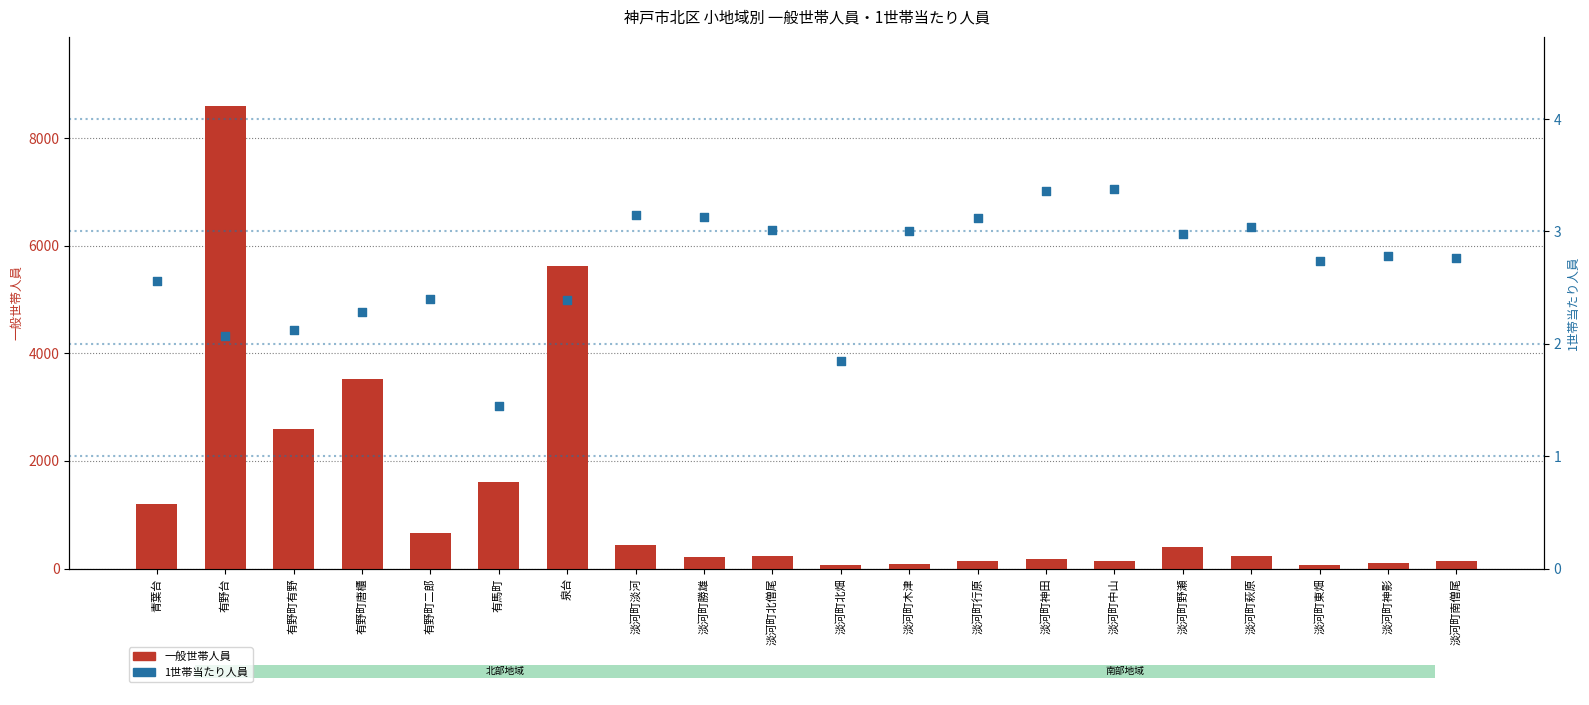

Is the value of 1世帯当たり人員 at 淡河町野瀬 greater than the value of 一般世帯人員 at 淡河町神影?

No